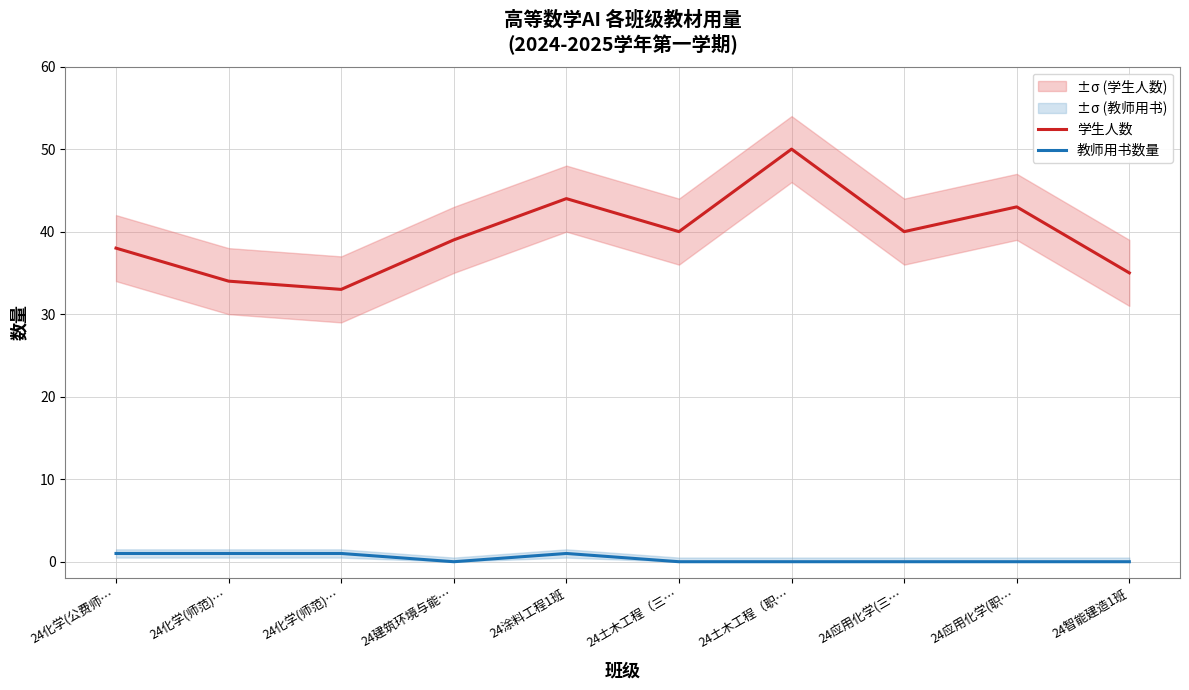

Which category has the lowest value in the 学生人数 series?

24化学(师范)…